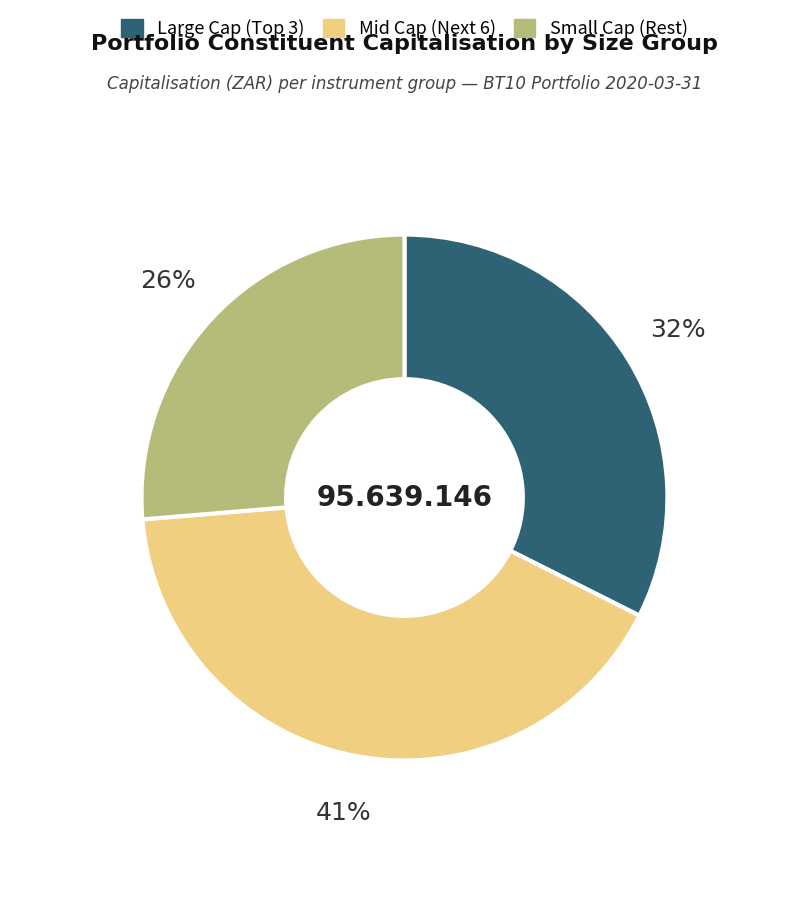

To the nearest percent, what is the difference between the largest and smallest slice percentages?

15%